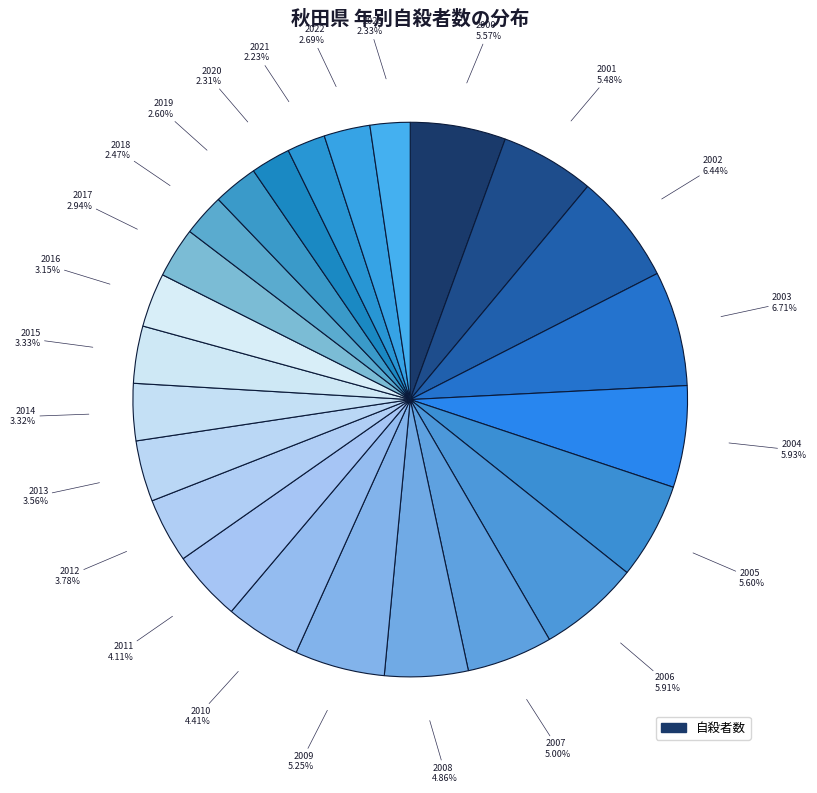

How many slices are in this pie chart?

24